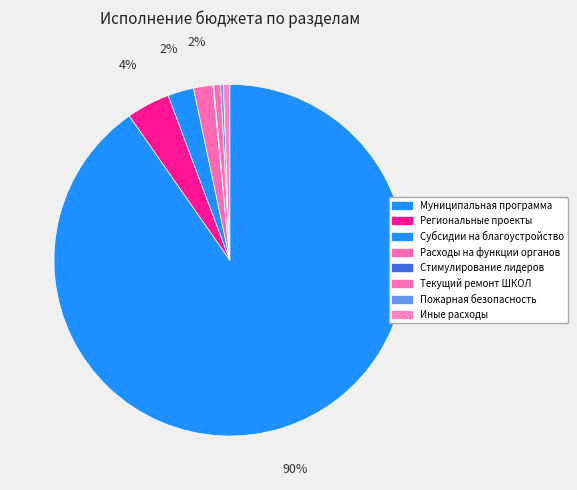

True or false: Муниципальная программа accounts for 82% of the total.

False